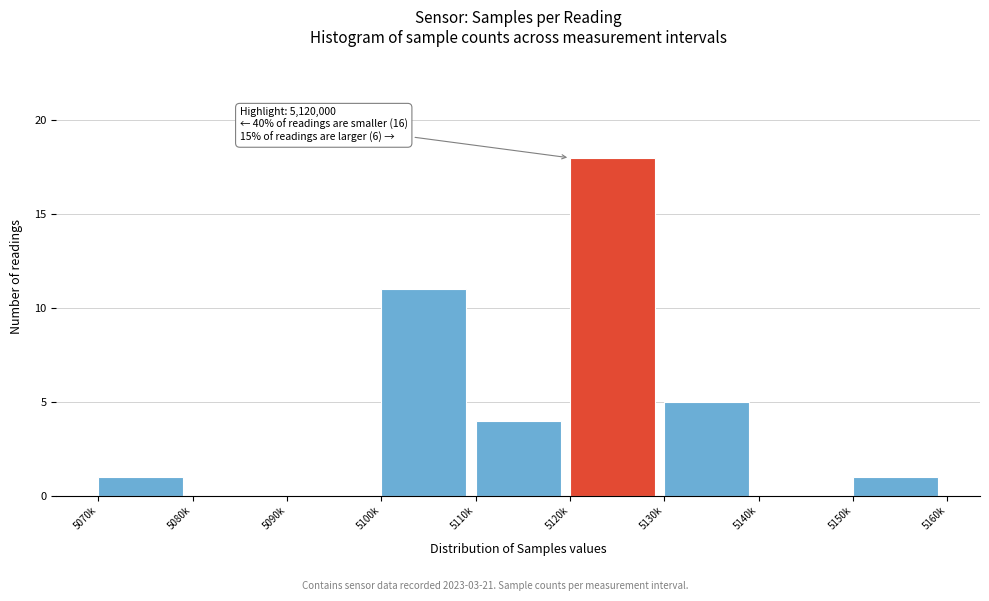

Reading left to right, transcribe all the data shown in this chart.

5070k=1	5080k=0	5090k=0	5100k=11	5110k=4	5120k=18	5130k=5	5140k=0	5150k=1